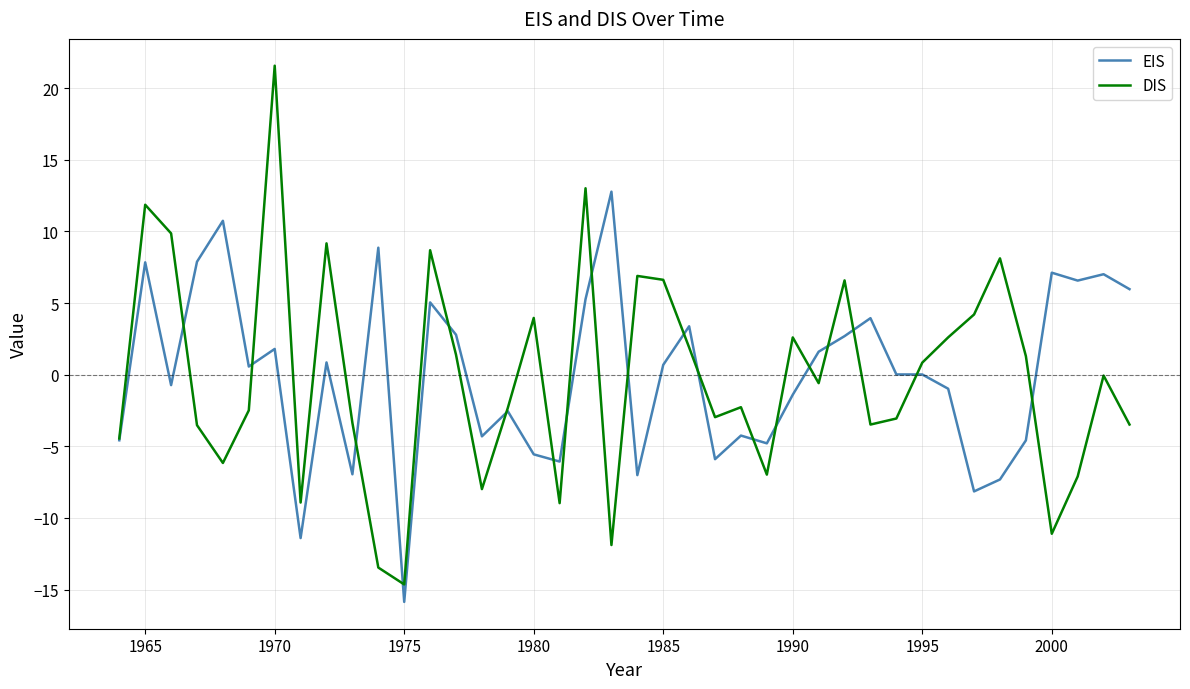

What is the minimum value for DIS?

-14.6